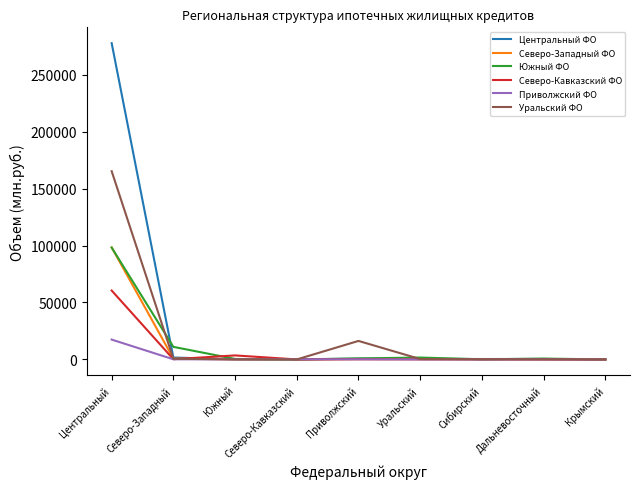

At which category is the sum across all series the highest?

Центральный